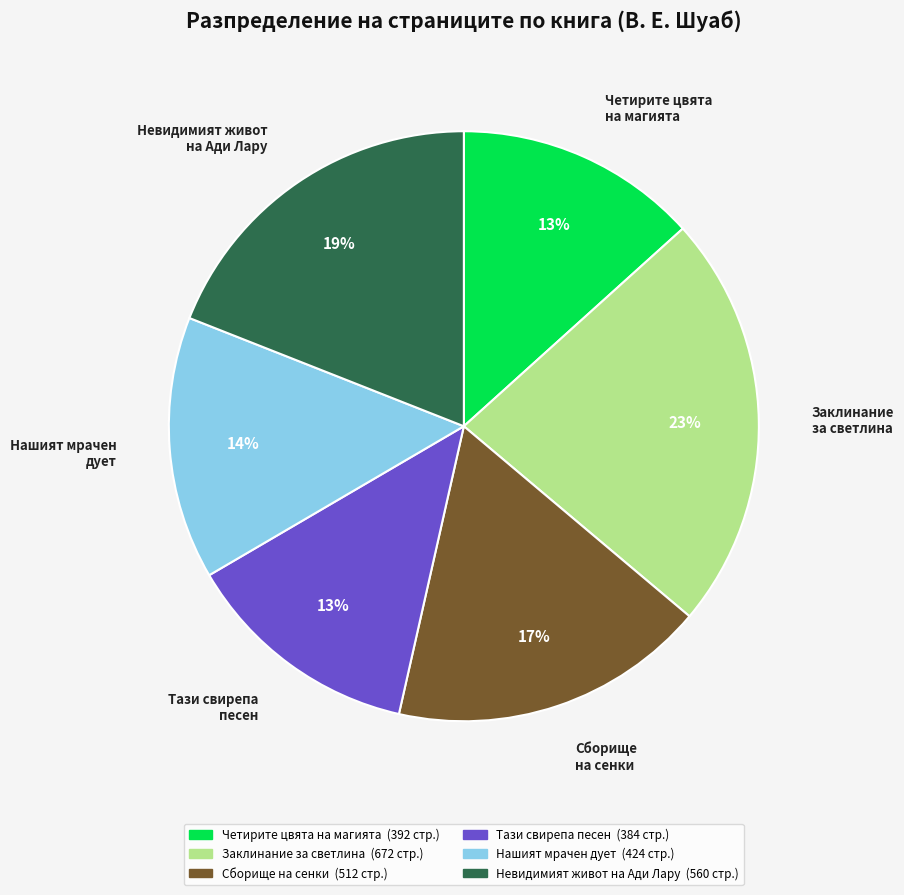

Combined, do Нашият мрачен дует and Заклинание за светлина account for over 50%?

No